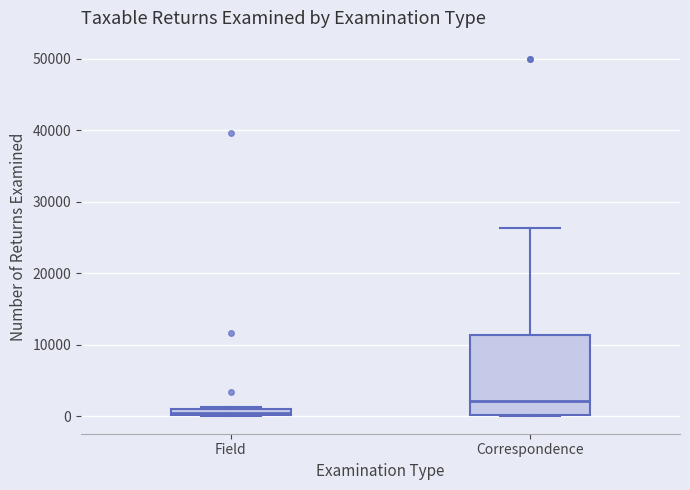

Where is the upper edge of the box for Correspondence on the y-axis? The values are not printed on the chart, so give them approximately, as read against the axis.

11000